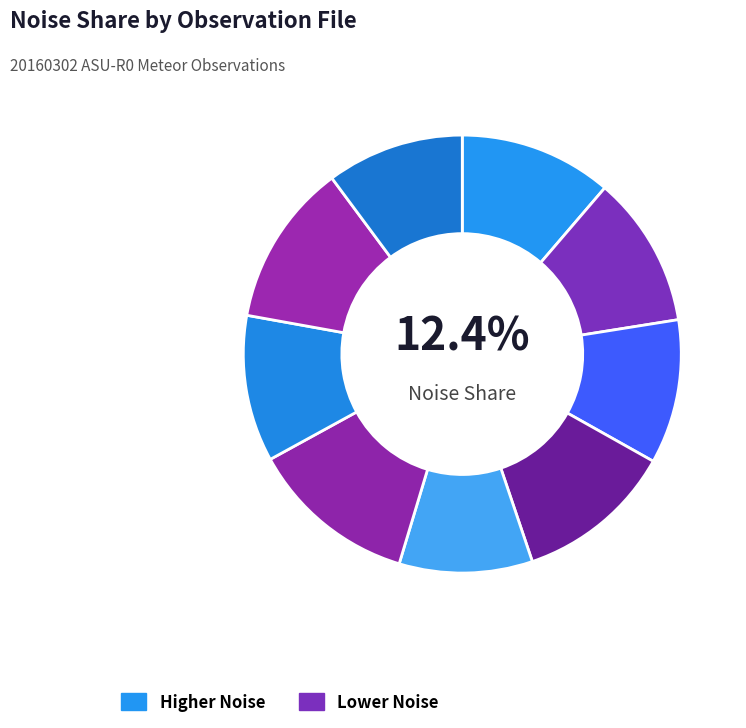

To the nearest percent, what portion does 20160302192506768 represent?

11%